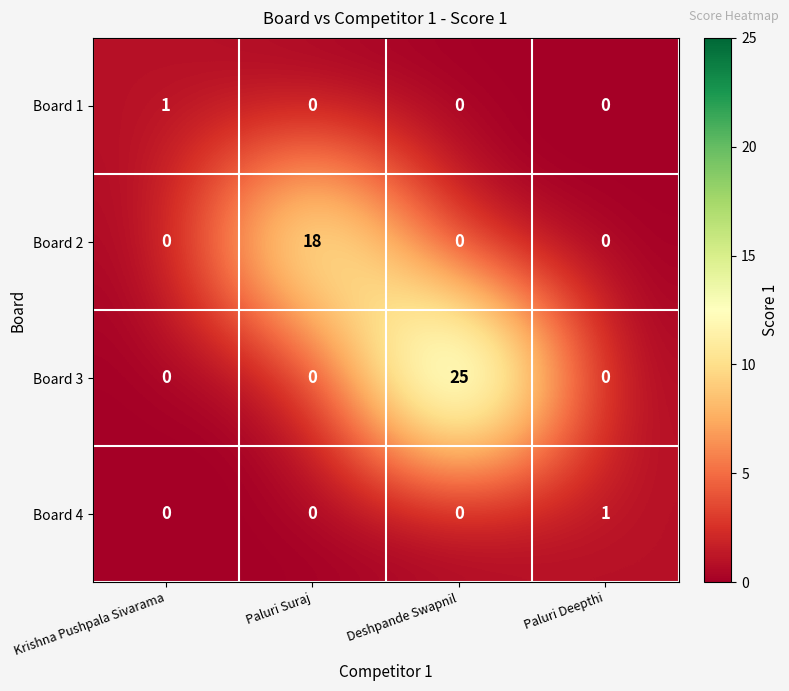

Count the Board 2 values in the range 0 to 18.

4